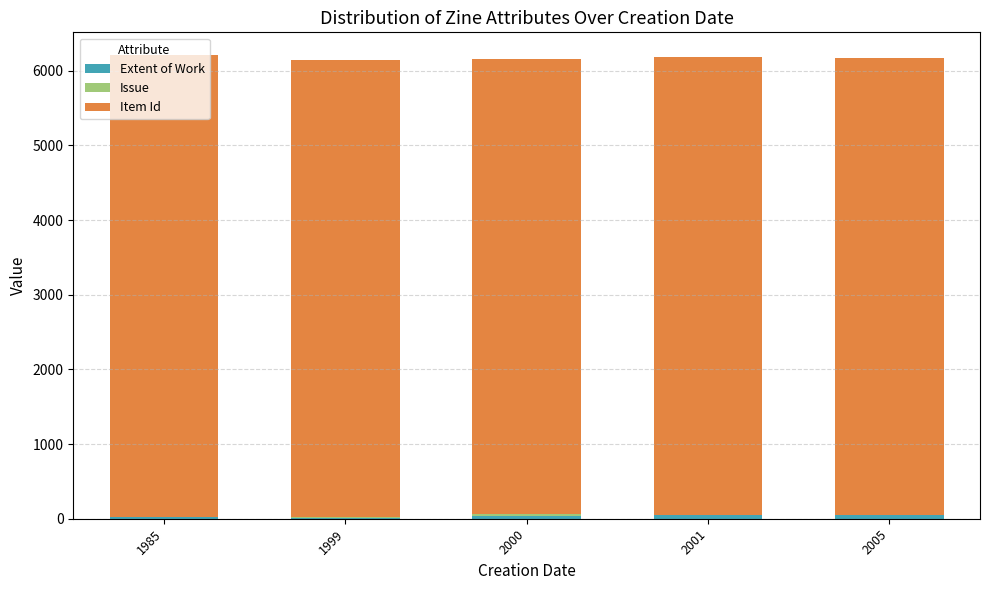

Count the number of data series in this chart.

3